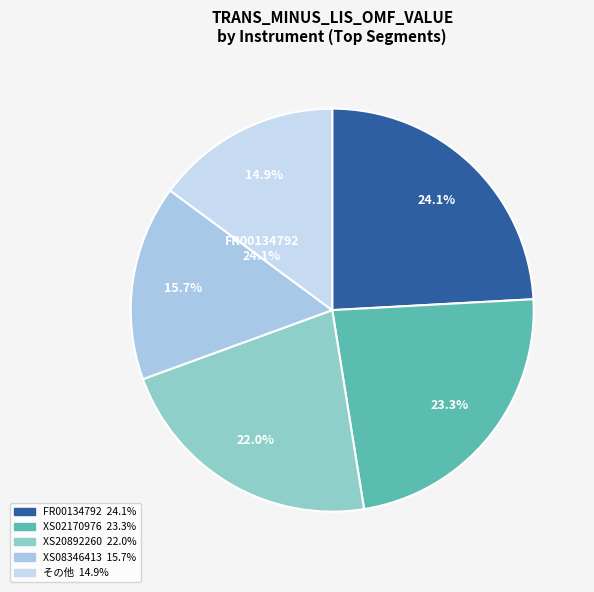

Is there a majority slice in this chart?

No